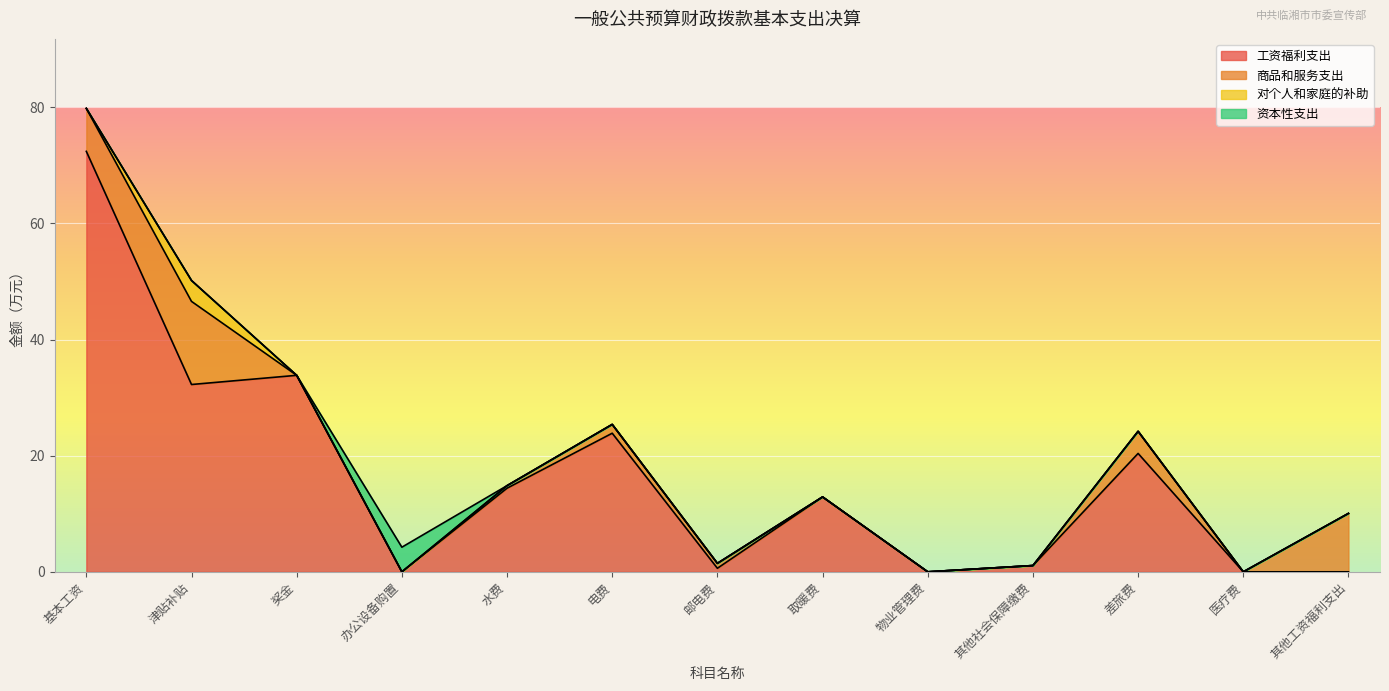

At which label is 资本性支出 closest to 2?

基本工资